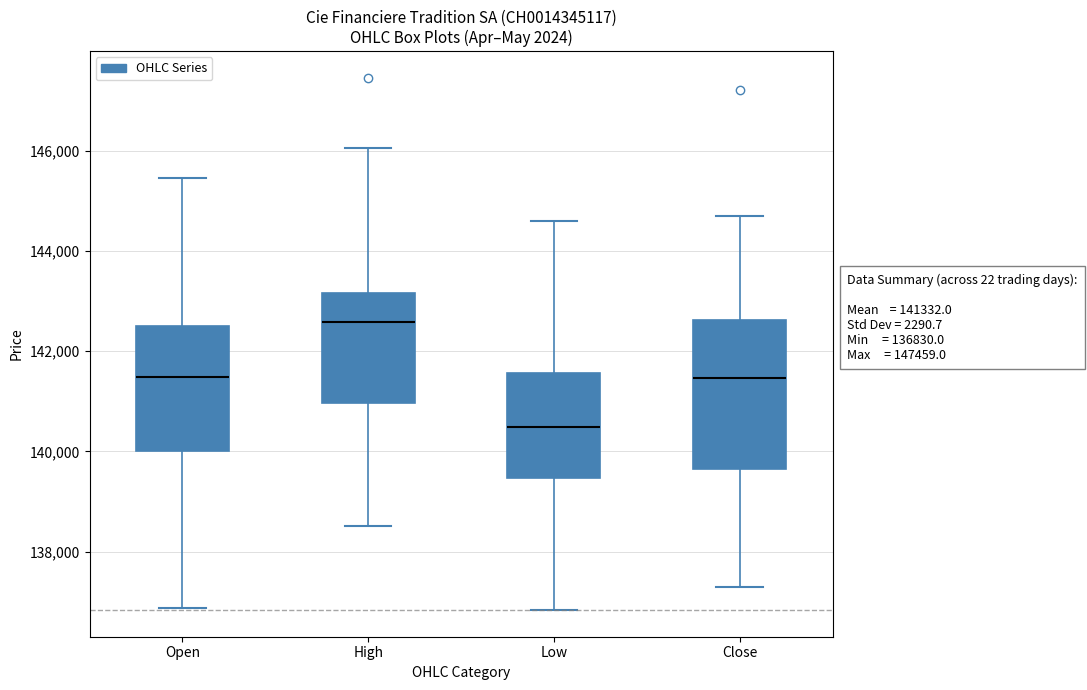

Which box is the tallest, from its lower edge to its upper edge?

Close